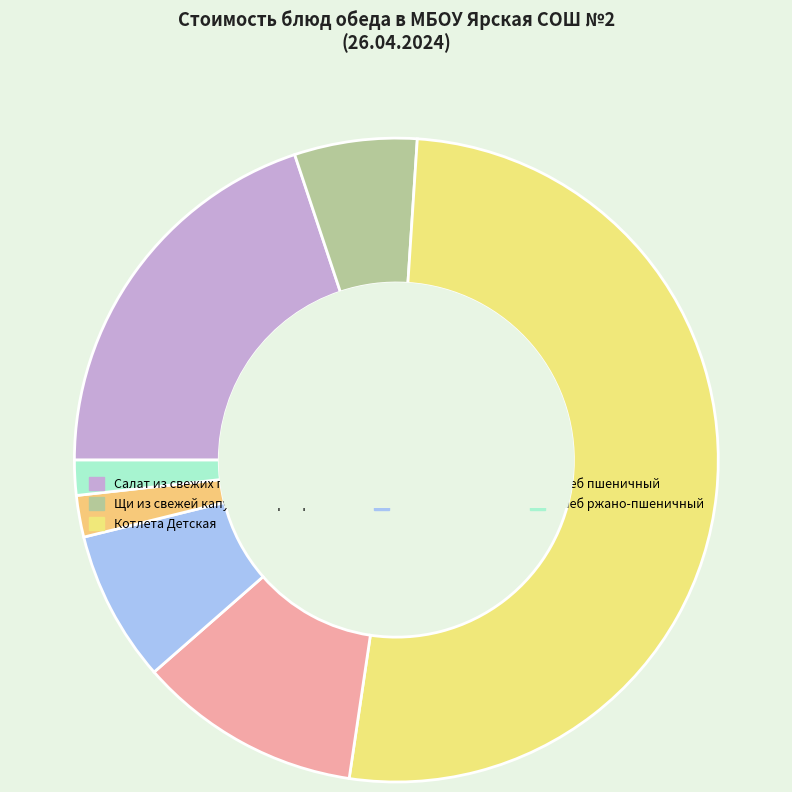

Which category has the biggest portion of the pie?

Котлета Детская